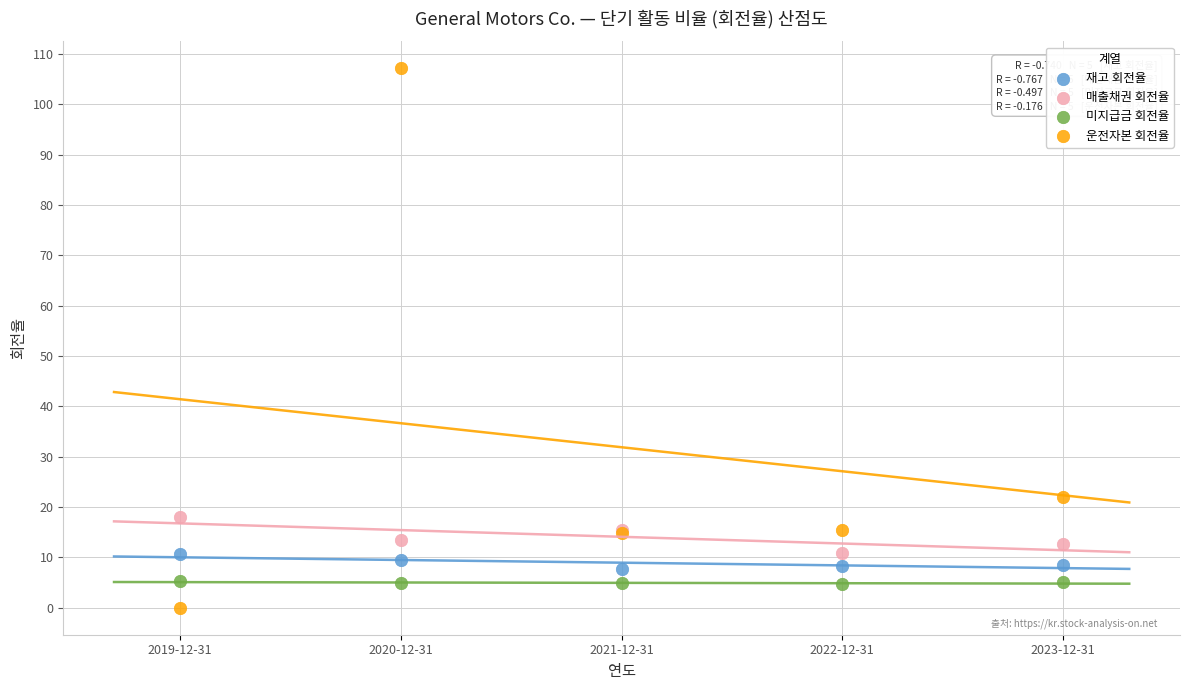

Which series has the largest Y range (max minus min)?

운전자본 회전율